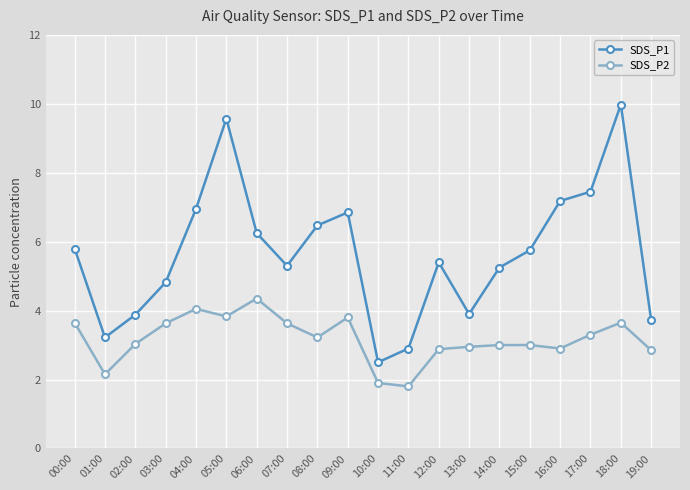

What is the minimum value shown in the chart?

1.8